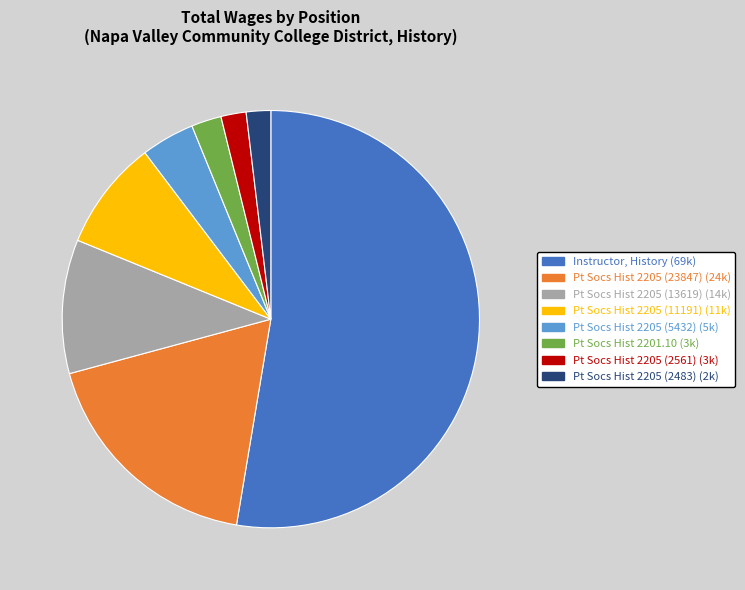

Does Instructor, History account for over 50% of the chart?

Yes